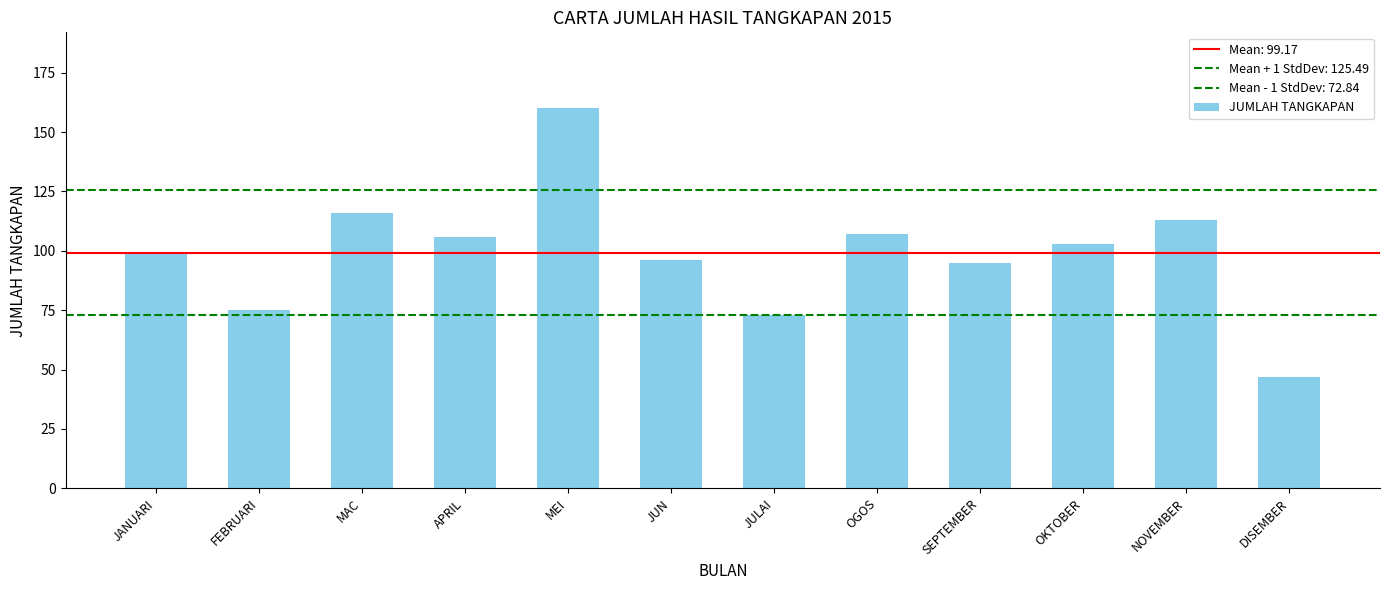

How many values are below 103?

6